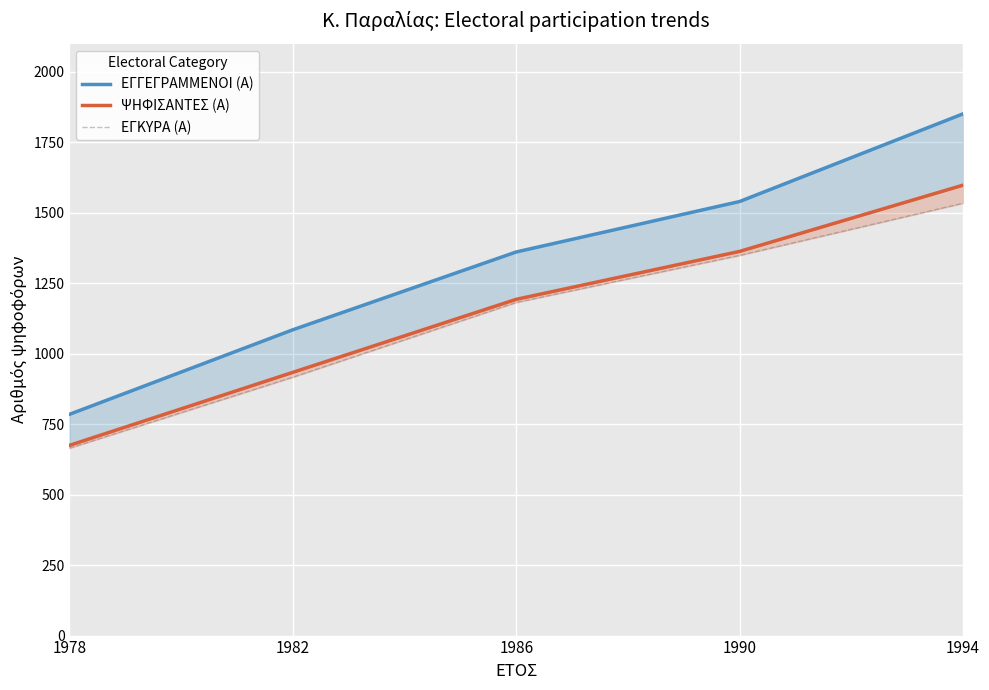

How many lines are shown in the chart?

3